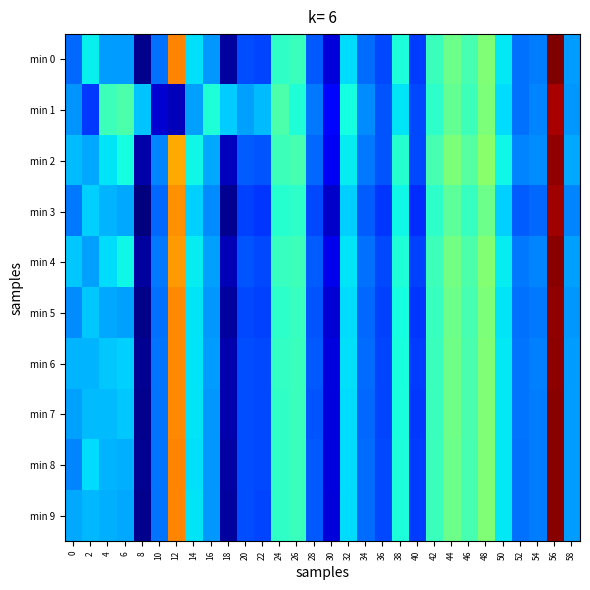

What is the total value across all series at 14?

-1335.7